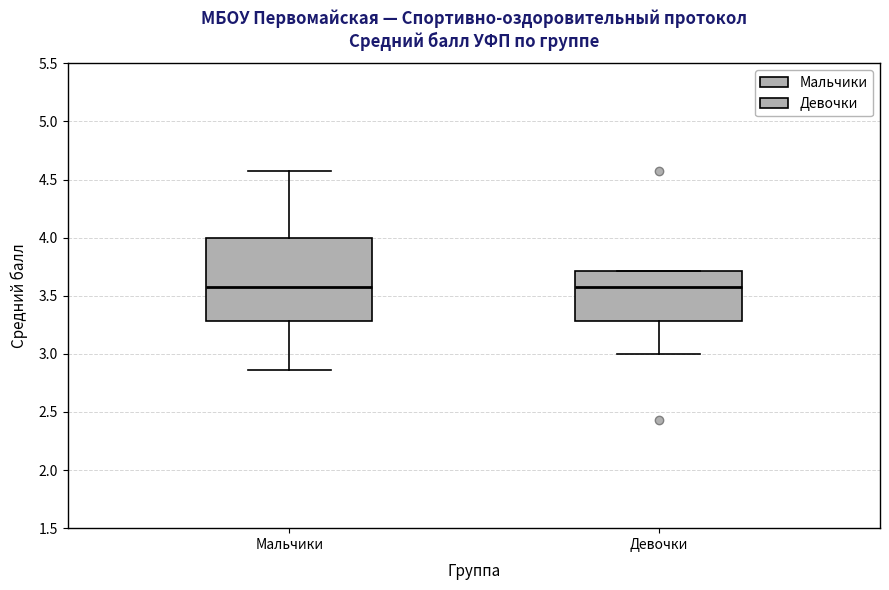

Which box is the tallest, from its lower edge to its upper edge?

Мальчики